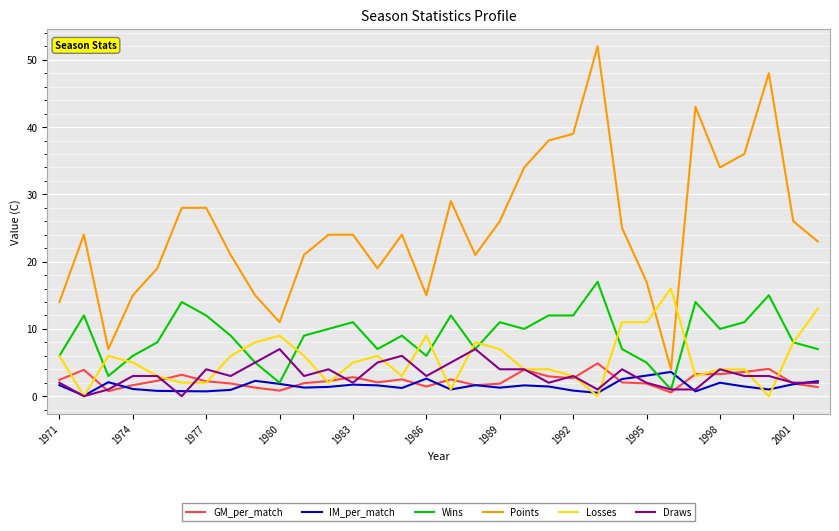

Which series has the largest total across all categories?

Points